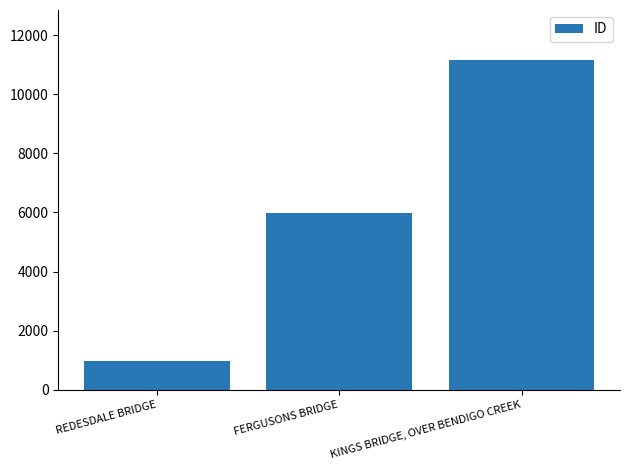

Which has a higher value, FERGUSONS BRIDGE or REDESDALE BRIDGE?

FERGUSONS BRIDGE